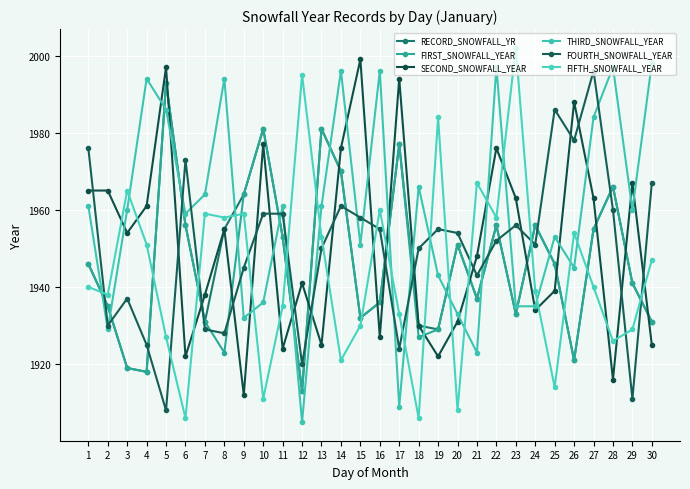

Is the value of THIRD_SNOWFALL_YEAR at 30 greater than the value of FIFTH_SNOWFALL_YEAR at 4?

Yes